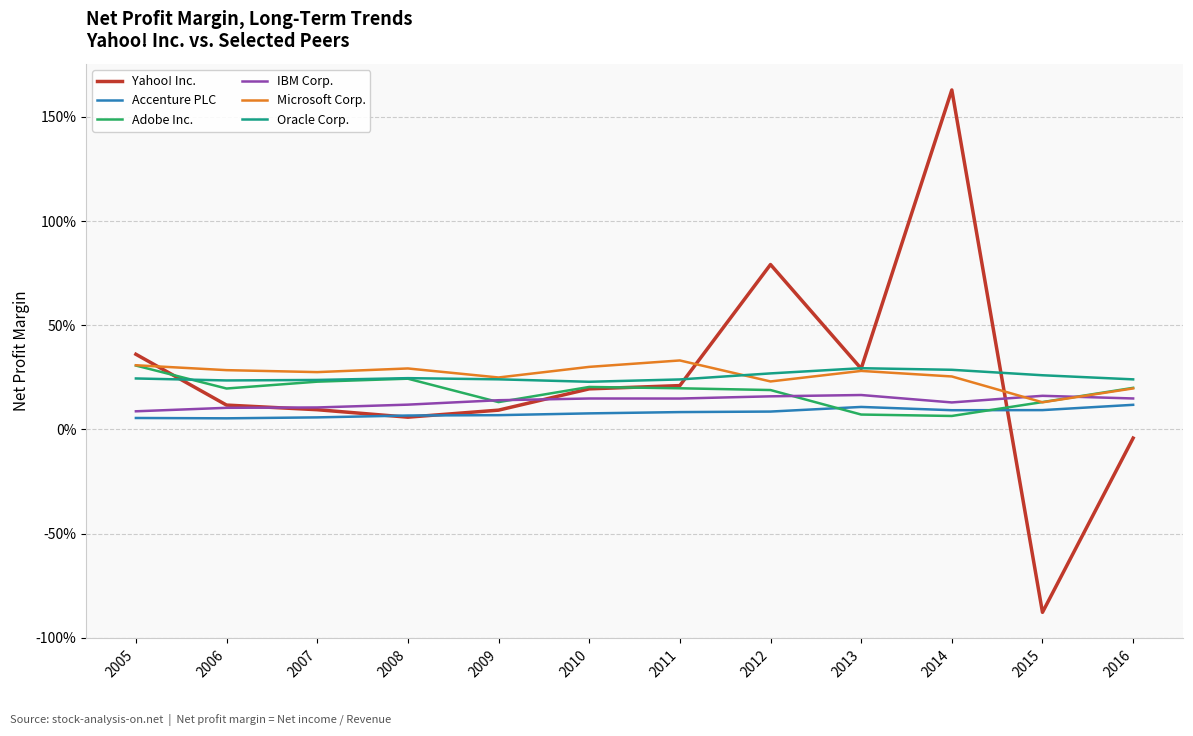

What is the sum of all Adobe Inc. values?

2.2